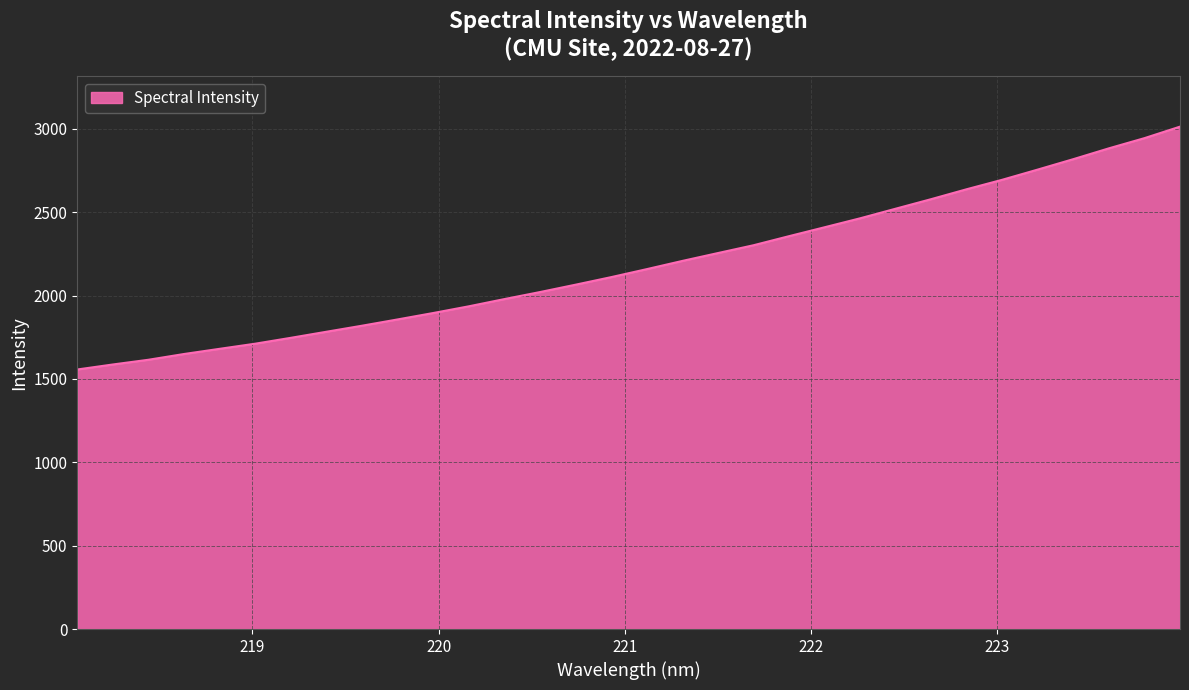

What is the difference between the maximum and minimum values?

1456.6